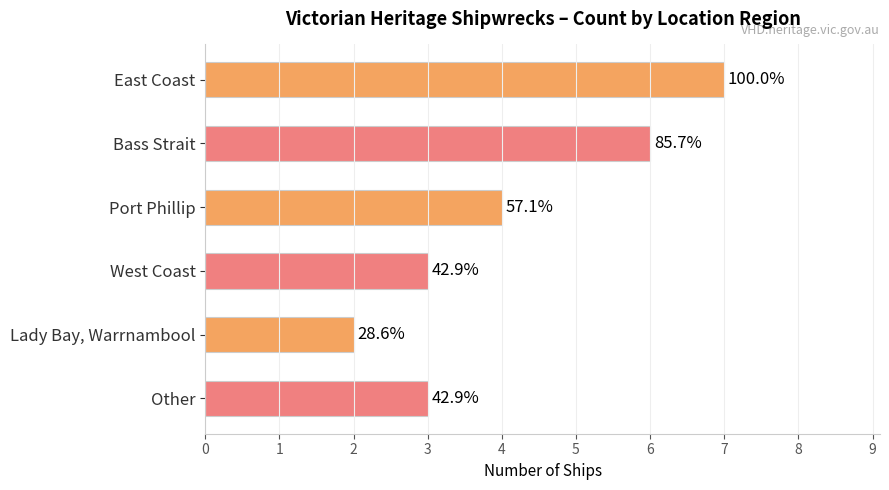

Are the bars horizontal?

Yes